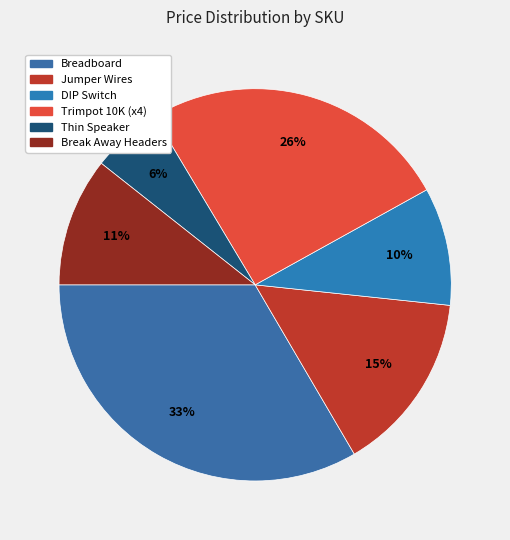

Count the number of slices in the pie.

6